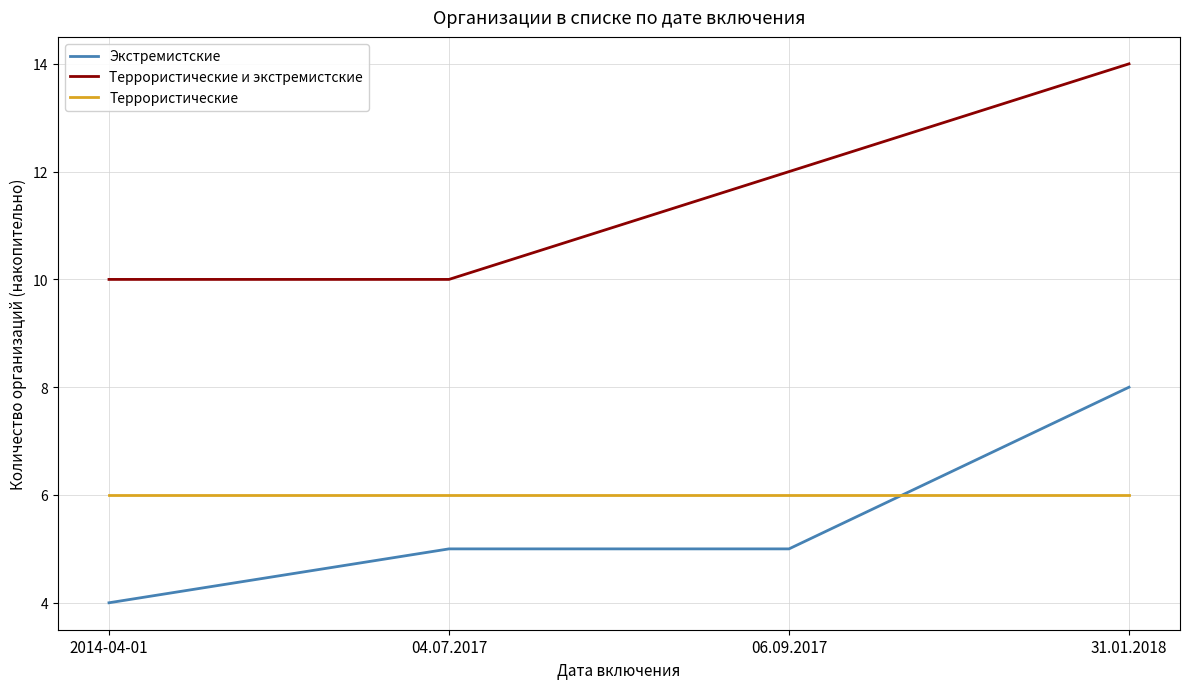

True or false: Экстремистские has a value of 5 at 06.09.2017.

True